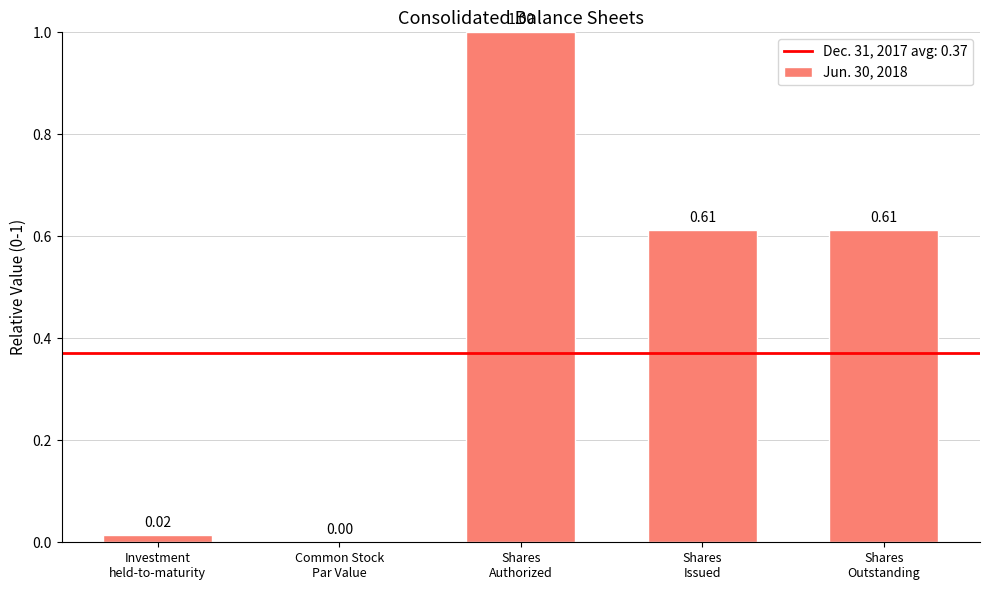

What is the sum of all values?

2.2